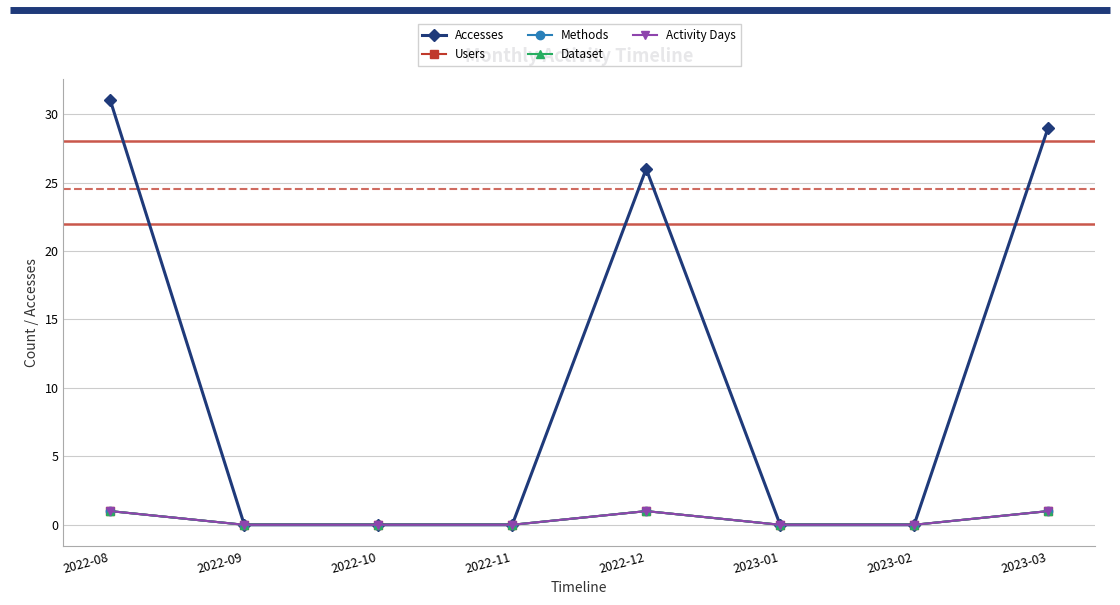

Rank the series by their maximum value, from lowest to highest.

Users, Methods, Dataset, Activity Days, Accesses